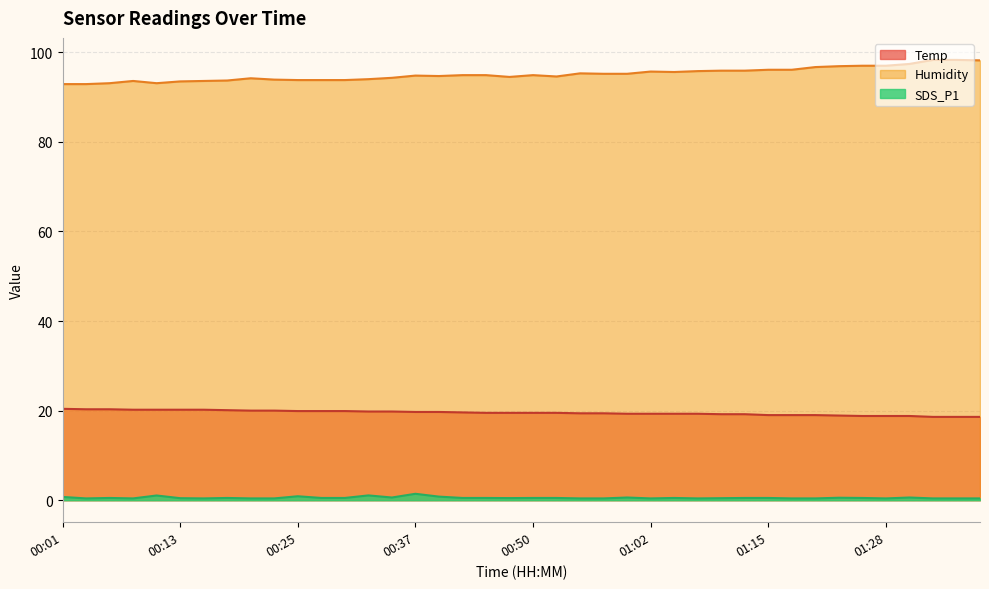

At which category is the sum across all series the highest?

01:34